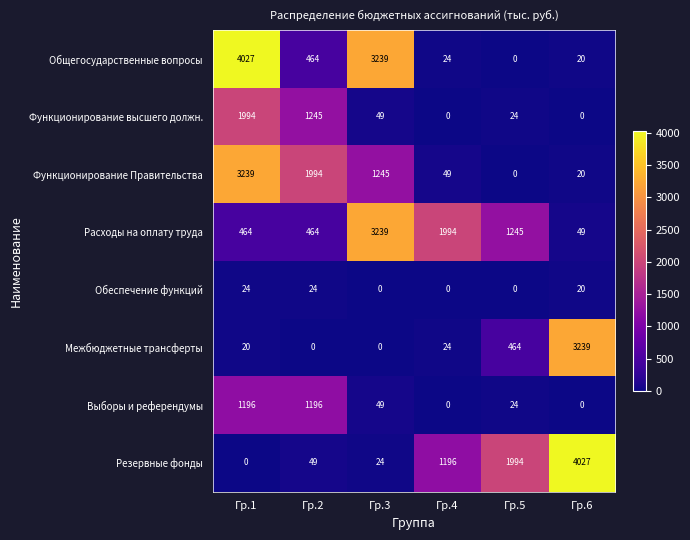

How many data points does each series have?

6